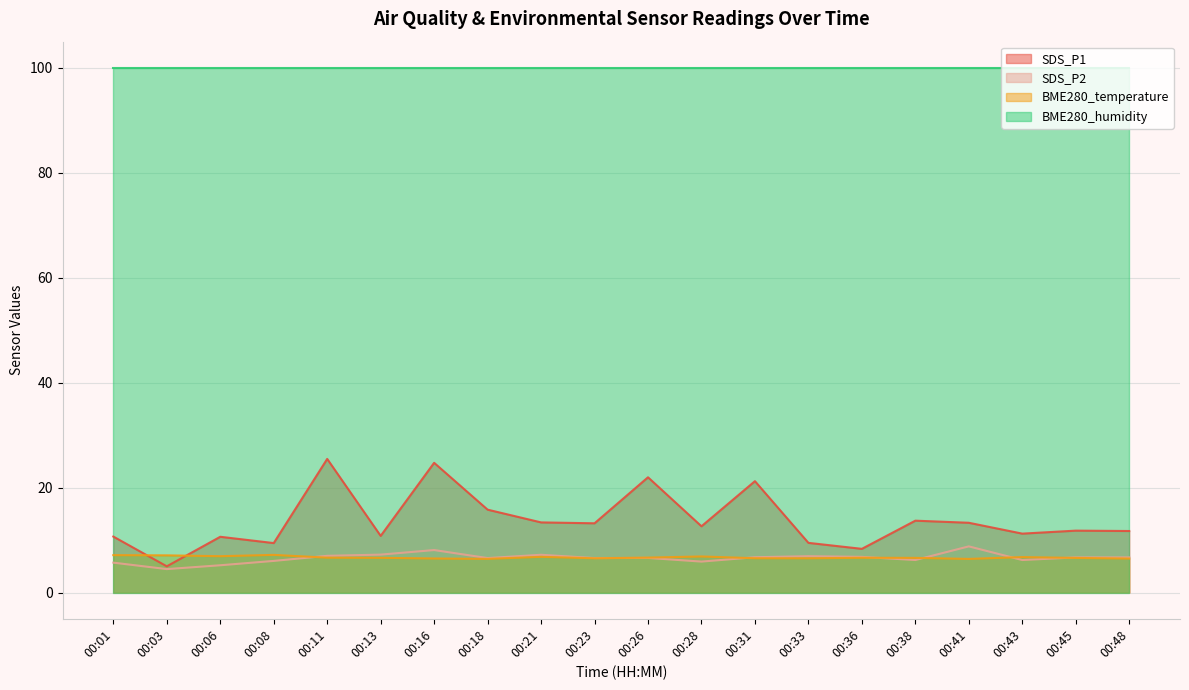

What is the value of the BME280_temperature point at the 3rd from the left?

6.9